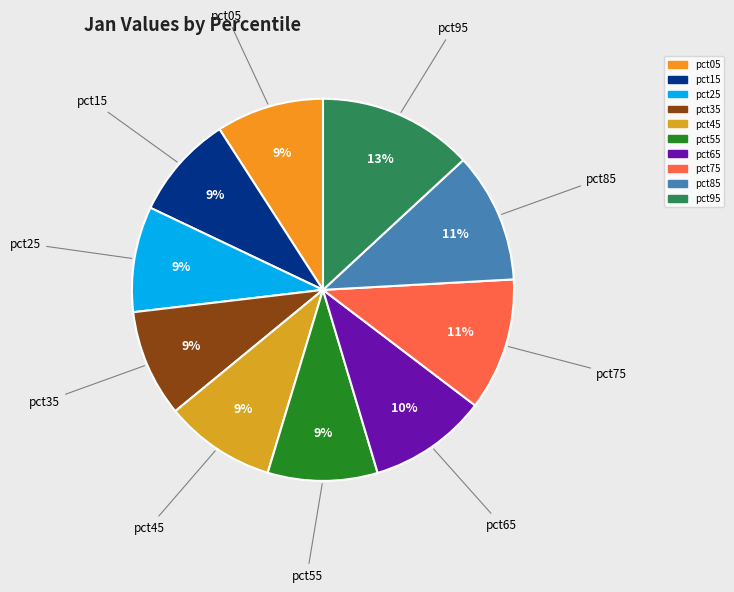

What is the largest slice in the pie chart?

pct95